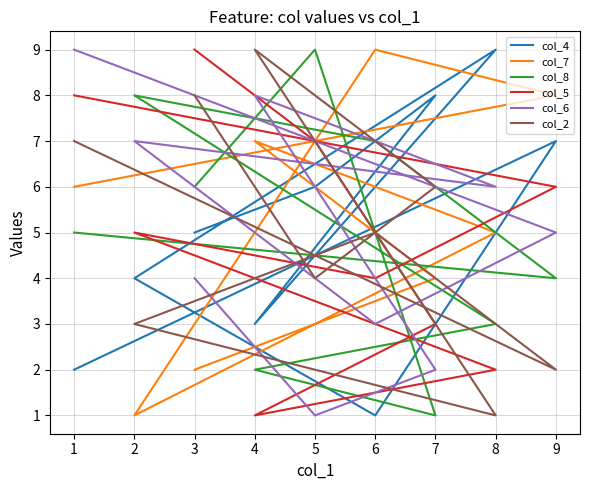

Which series has the widest spread of values?

col_4